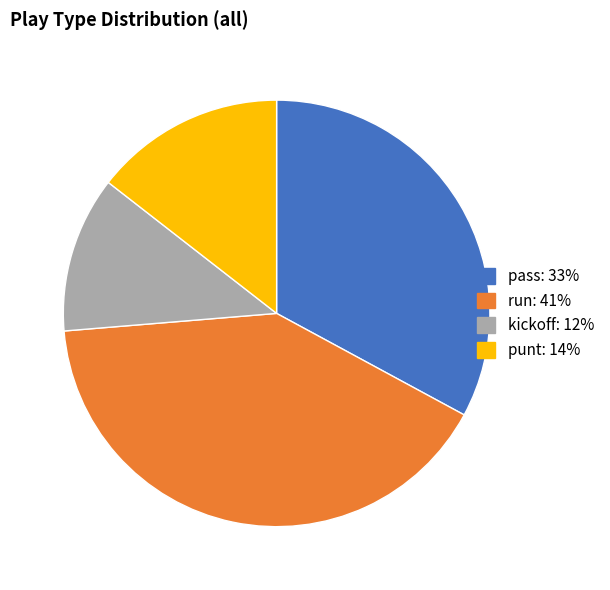

Do run and punt together represent more than half of the pie?

Yes